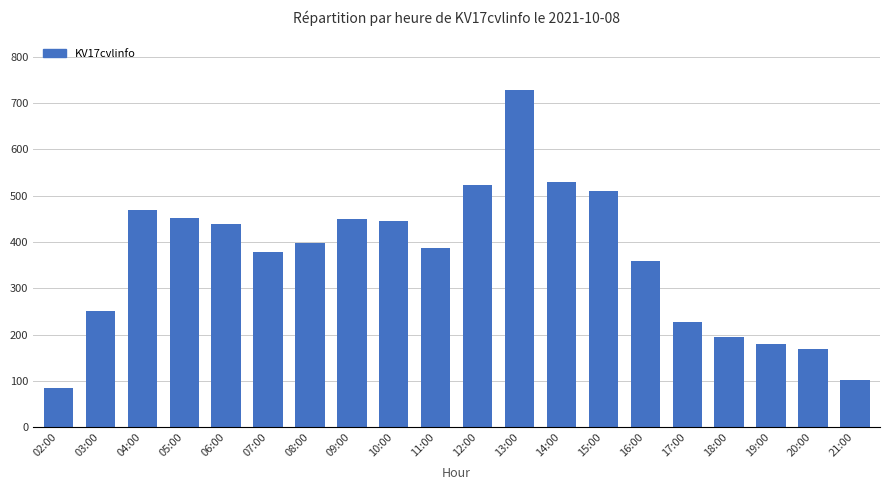

What is the maximum value shown in the chart?

729